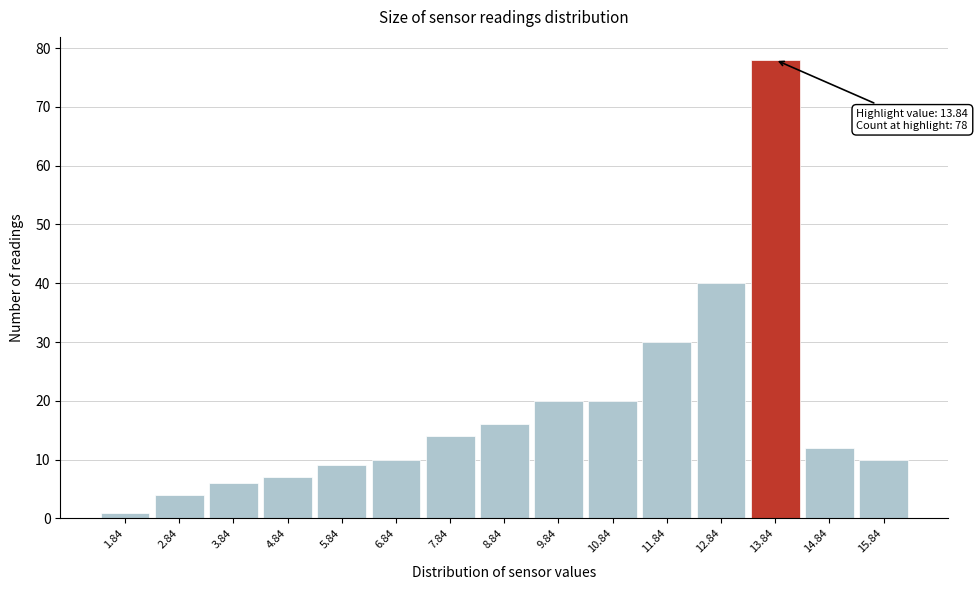

Which range on the x-axis has the tallest bar?

13.34 to 14.34